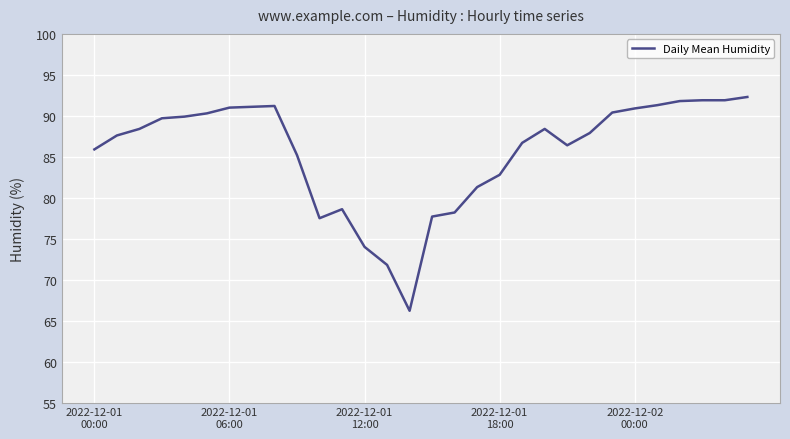

Does the chart display data point markers on the line(s)?

No